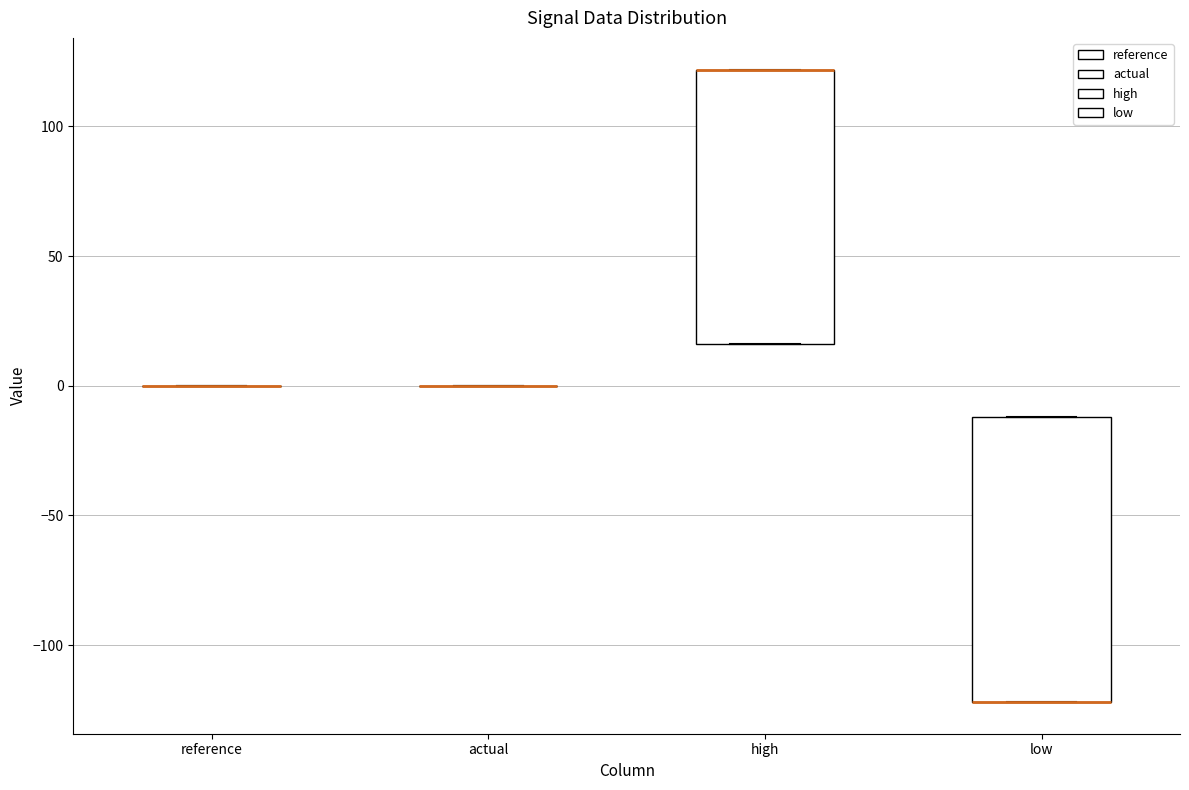

Reading left to right, read every box against the y-axis: the position of its median line, the range the box covers, and the ends of its whiskers. The values are not printed on the chart, so give them approximately, as read against the axis.

reference: box collapsed to a line at 0, whiskers 0 to 0
actual: box collapsed to a line at 0, whiskers 0 to 0
high: median 120 (drawn on the box's upper edge), box 15 to 120, whiskers 15 to 120
low: median -120 (drawn on the box's lower edge), box -120 to -10, whiskers -120 to -10